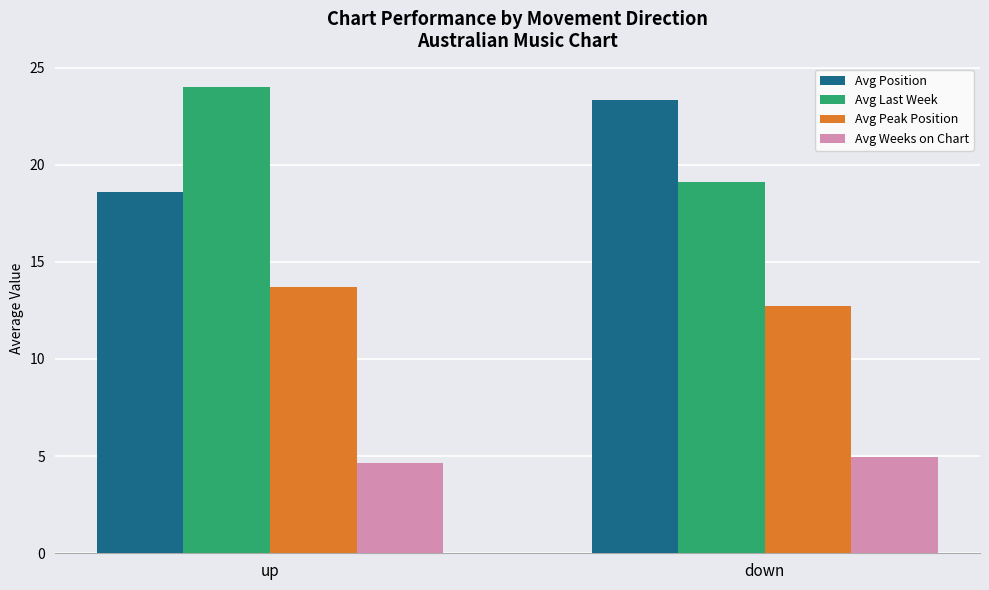

Reading left to right, list all the values displayed in this chart.

Avg Position: 18.6	23.3
Avg Last Week: 24.0	19.1
Avg Peak Position: 13.7	12.8
Avg Weeks on Chart: 4.7	4.9